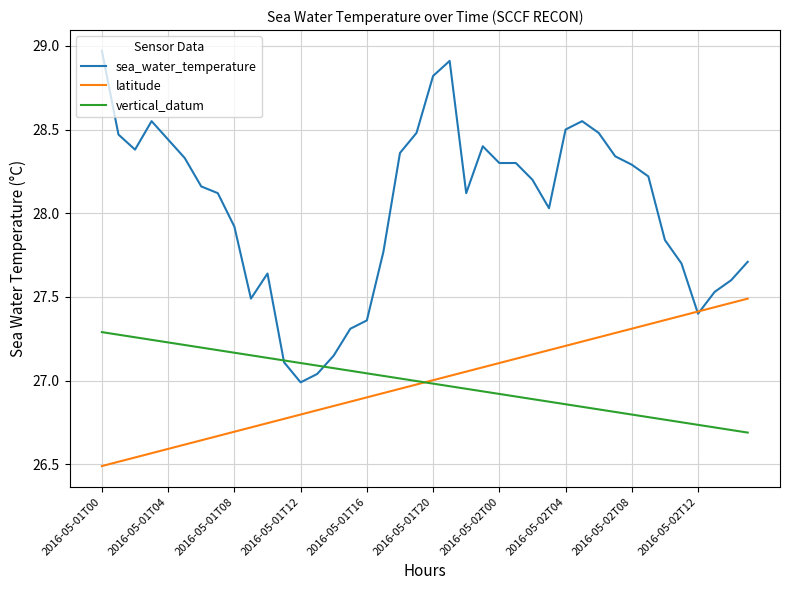

List the series in order of their peak value, lowest first.

vertical_datum, latitude, sea_water_temperature